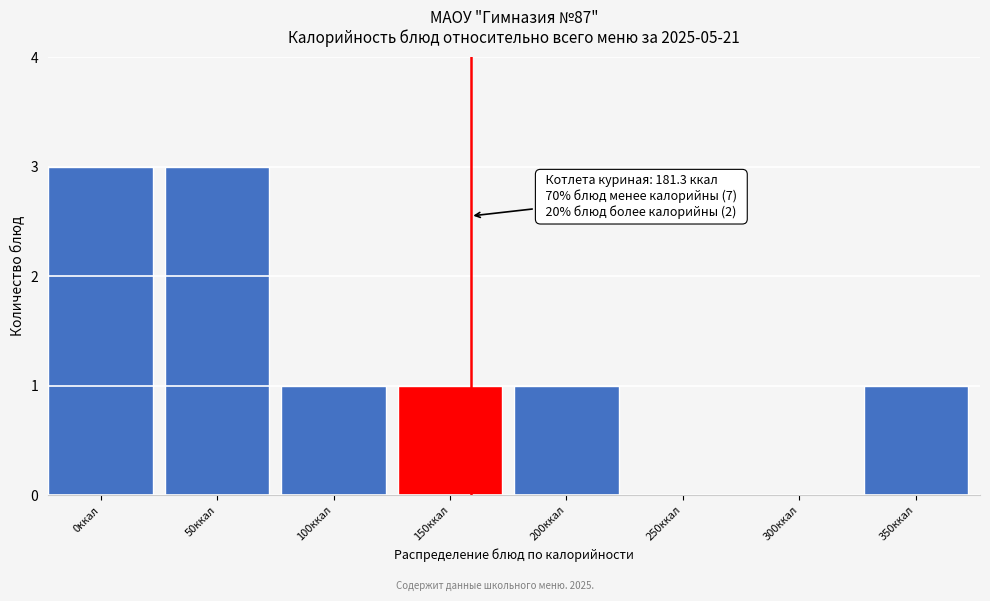

Reading left to right, what are all the values shown in this chart?

0ккал=3	50ккал=3	100ккал=1	150ккал=1	200ккал=1	250ккал=0	300ккал=0	350ккал=1